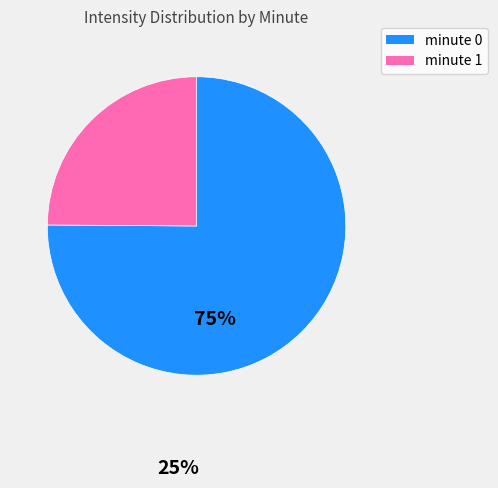

Does minute 0 represent more than half of the total?

Yes